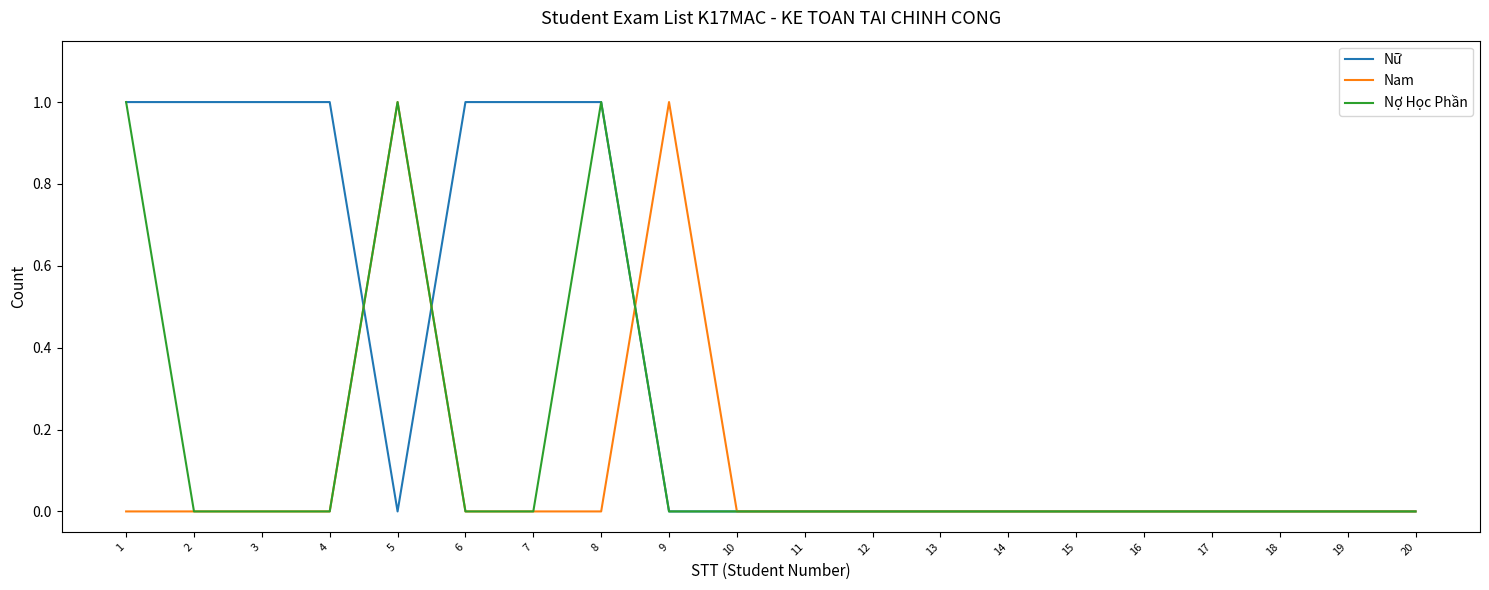

Does the chart have visible grid lines?

No